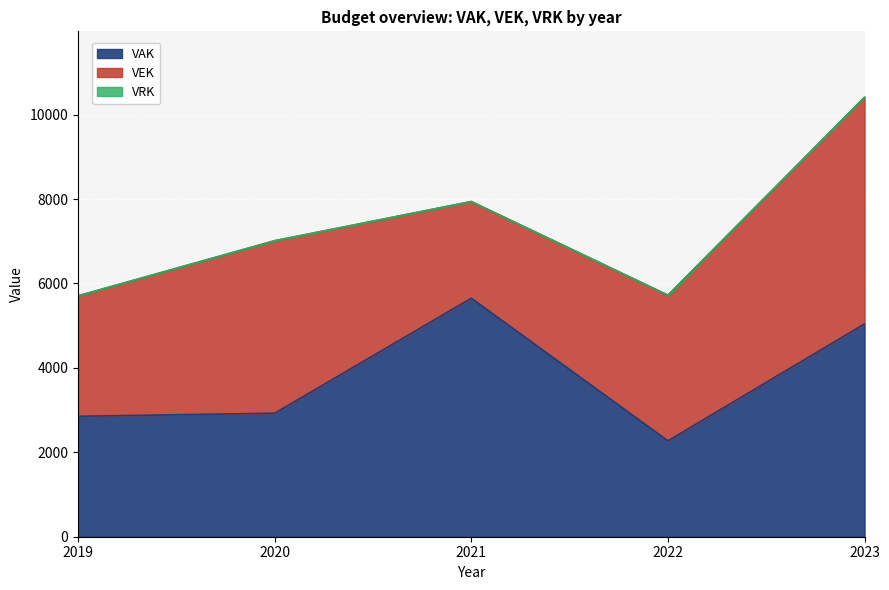

Reading right to left, extract all data points from this chart.

VAK: 2023=5043	2022=2271	2021=5650	2020=2926	2019=2853
VEK: 2023=5368	2022=3451	2021=2290	2020=4086	2019=2853
VRK: 2023=0	2022=0	2021=0	2020=0	2019=0